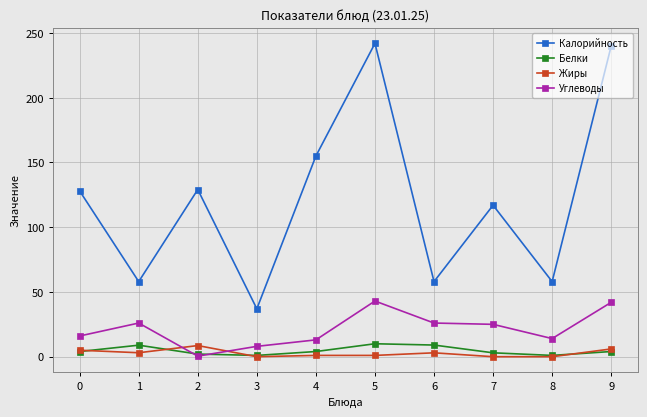

In Калорийность, how many points are higher than both neighbors (excluding endpoints)?

3